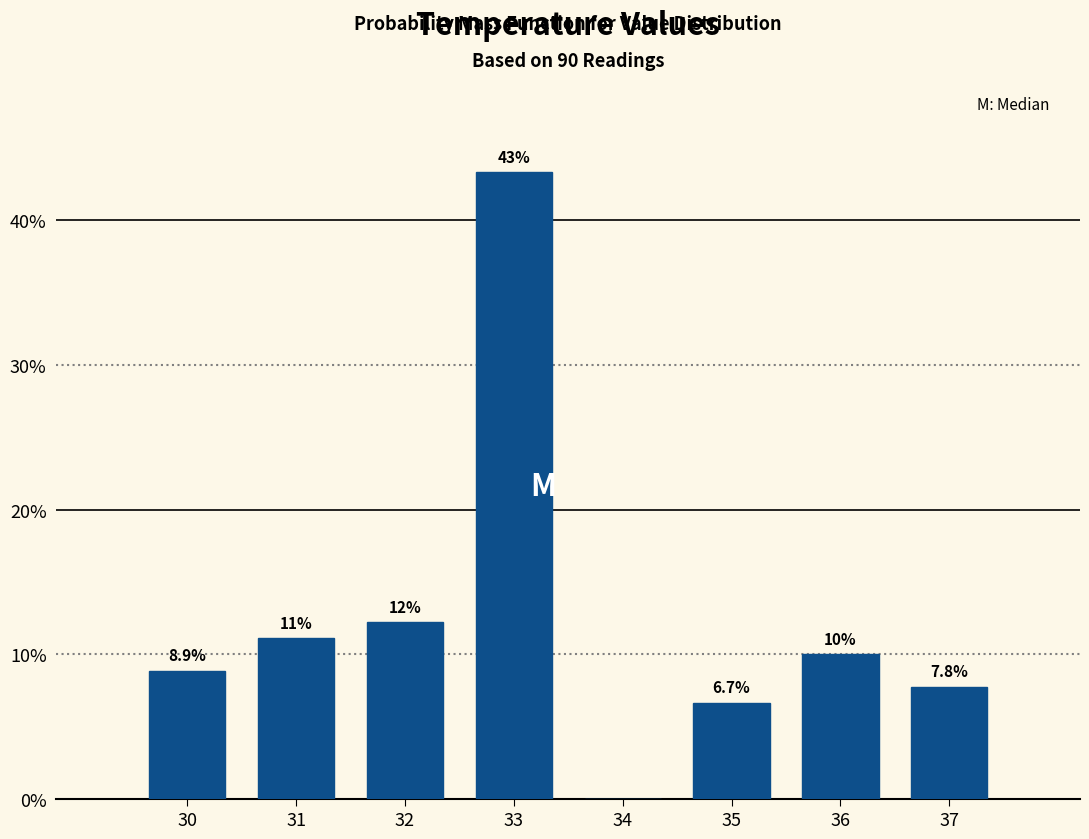

Reading left to right, what are all the values shown in this chart?

30=8.9	31=11.1	32=12.2	33=43.3	34=0.0	35=6.7	36=10.0	37=7.8